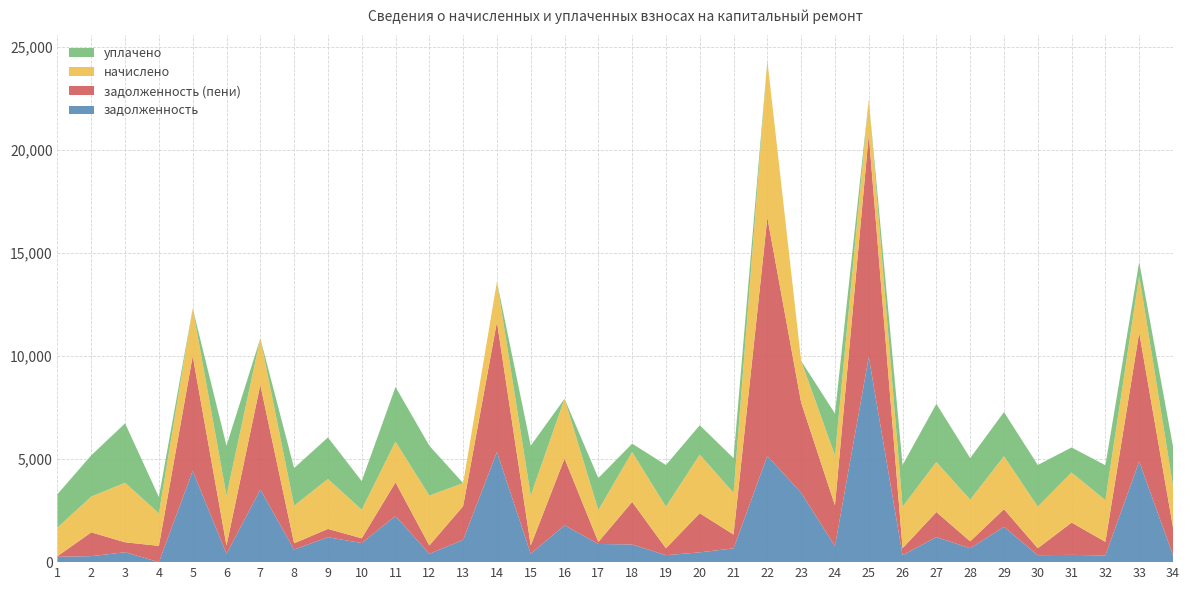

Reading right to left, list all the values displayed in this chart.

задолженность: 336.7	4882.5	324.1	353.0	336.7	1713.4	673.4	1214.8	336.7	9952.2	773.1	3367.0	5154.7	668.7	474.5	336.7	856.0	882.0	1790.7	403.6	5342.9	1078.5	403.6	2240.2	925.6	1209.1	608.4	3521.8	403.6	4423.2	0.0	481.6	289.2	261.3
задолженность (пени): 1346.8	6257.3	660.6	1567.8	336.7	856.7	336.7	1214.8	336.7	10800.4	1984.0	4377.1	11566.4	672.5	1898.0	336.7	2066.9	98.5	3239.6	403.6	6317.9	1638.2	403.6	1632.3	231.4	403.6	304.2	5082.8	403.6	5579.5	789.8	481.6	1157.0	29.7
начислено: 2020.2	2749.5	2020.2	2429.7	2020.2	2570.1	2020.2	2429.7	2020.2	1696.5	2421.9	2020.2	7622.6	2020.2	2847.0	2020.2	2421.9	1544.4	2897.7	2421.9	1950.0	1119.3	2421.9	1977.3	1388.4	2421.9	1825.2	2255.2	2421.9	2312.7	1579.5	2889.9	1735.5	1388.4
уплачено: 1911.4	672.2	1696.3	1215.0	2020.2	2141.8	2020.2	2823.1	2020.2	0.0	2033.2	0.0	0.0	1684.4	1423.5	2020.2	404.9	1555.7	0.0	2420.4	0.0	0.0	2421.9	2651.5	1388.4	2016.4	1825.2	0.0	2421.9	0.0	789.8	2882.2	2003.3	1619.7